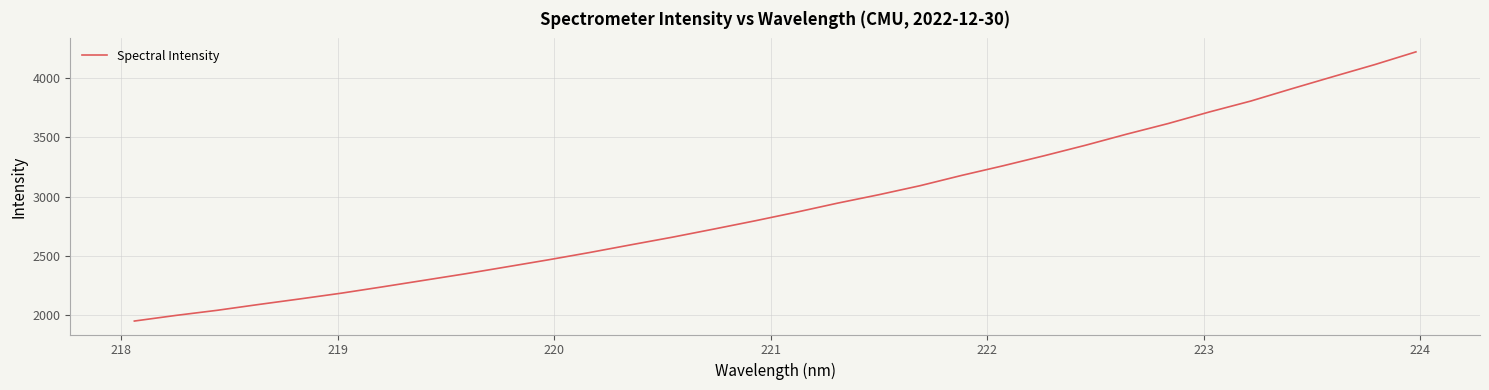

What is the maximum value shown in the chart?

4220.7